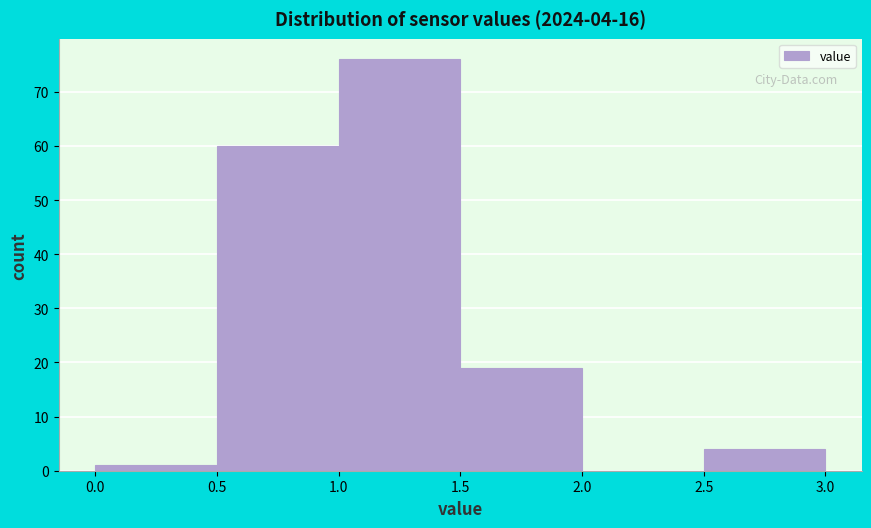

Which range on the x-axis has the tallest bar?

1.0 to 1.5